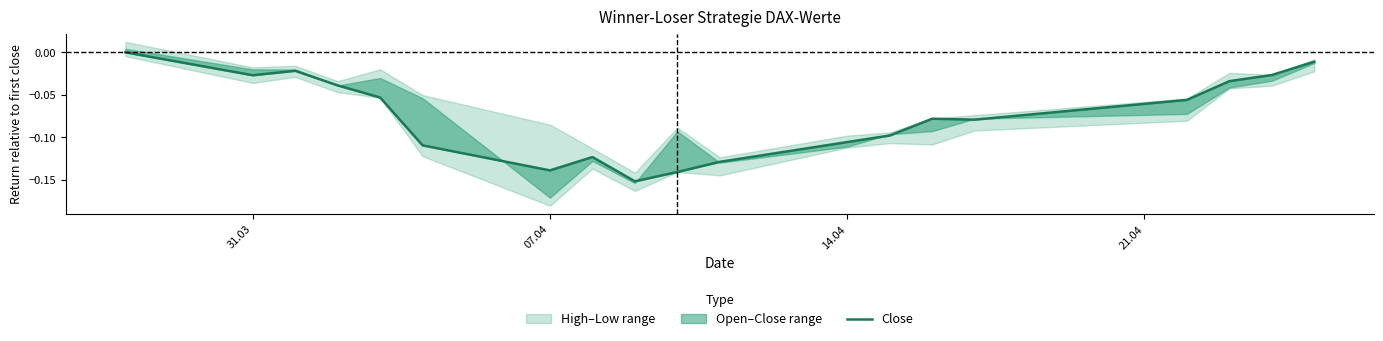

How many lines are shown in the chart?

1